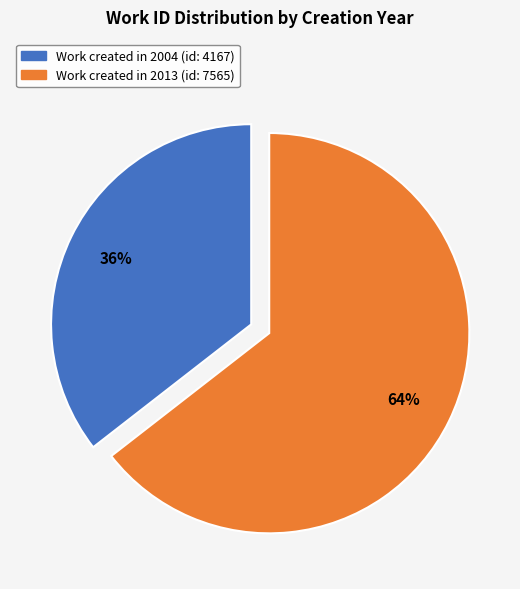

To the nearest percent, what is the average slice percentage?

50%